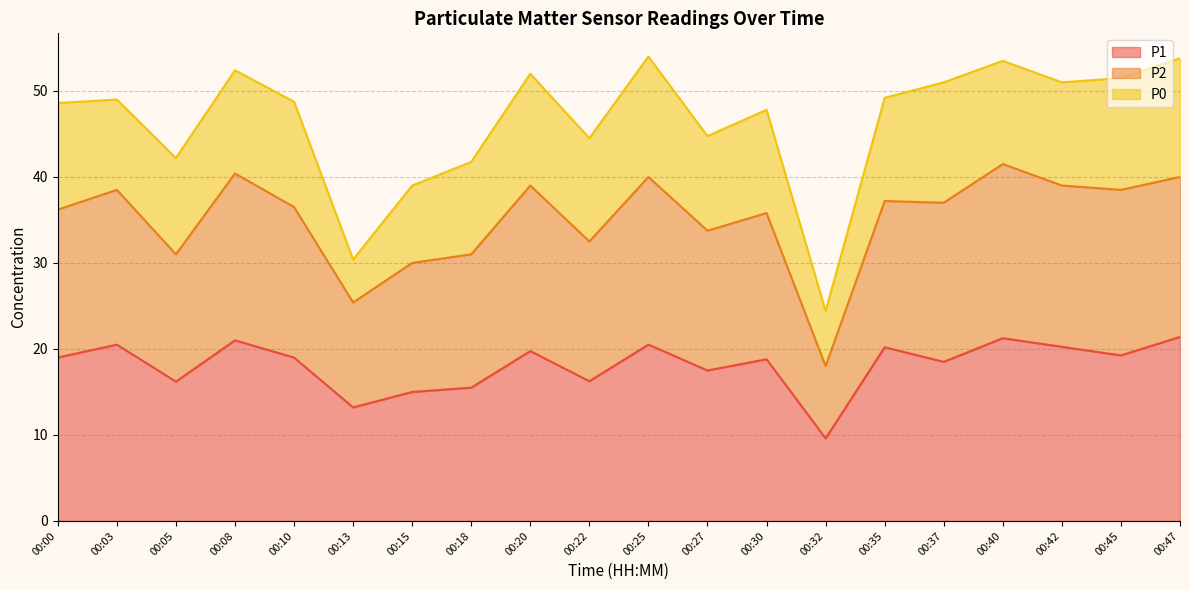

Does the chart display data point markers on the line(s)?

No